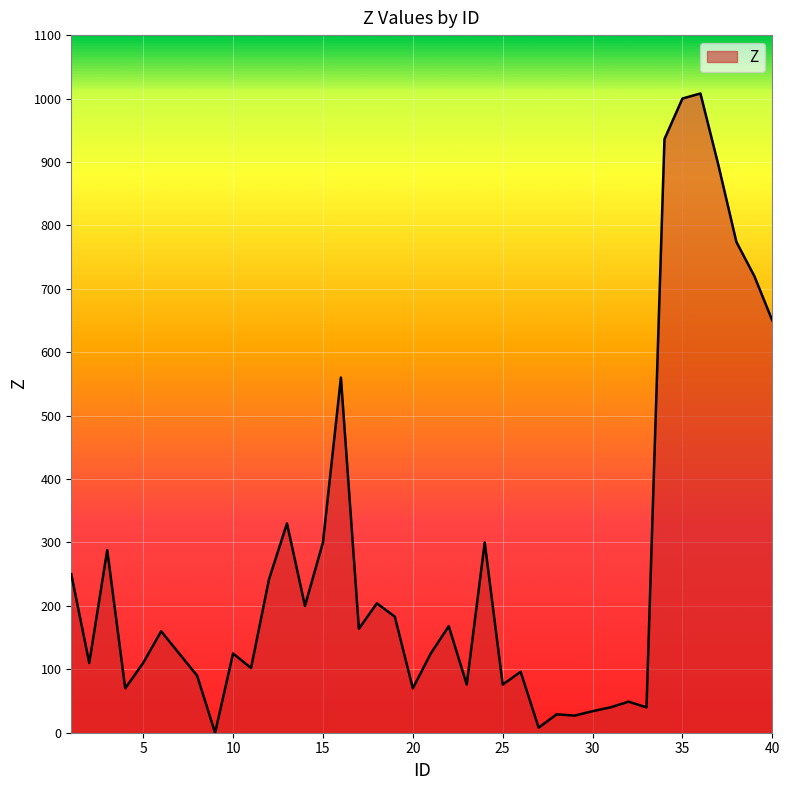

What is the difference between the maximum and minimum values?

1008